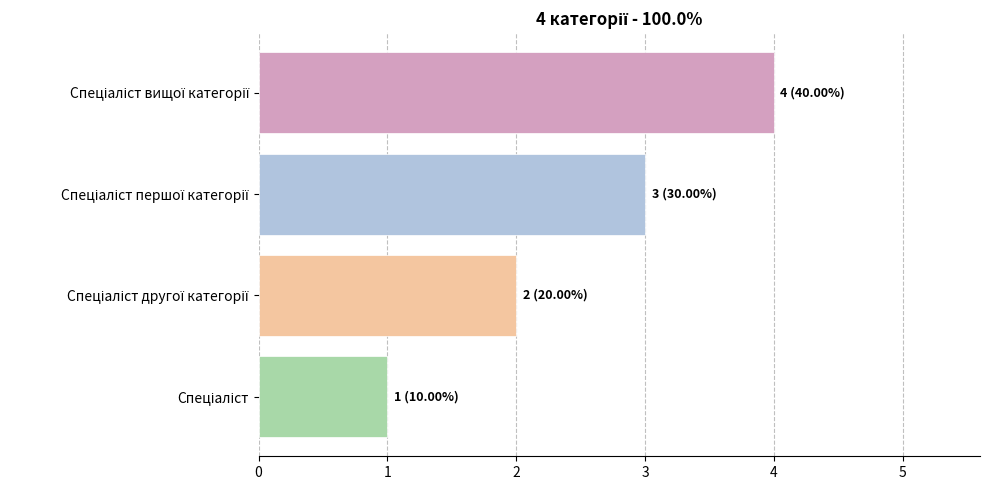

How many bars are there in total?

4